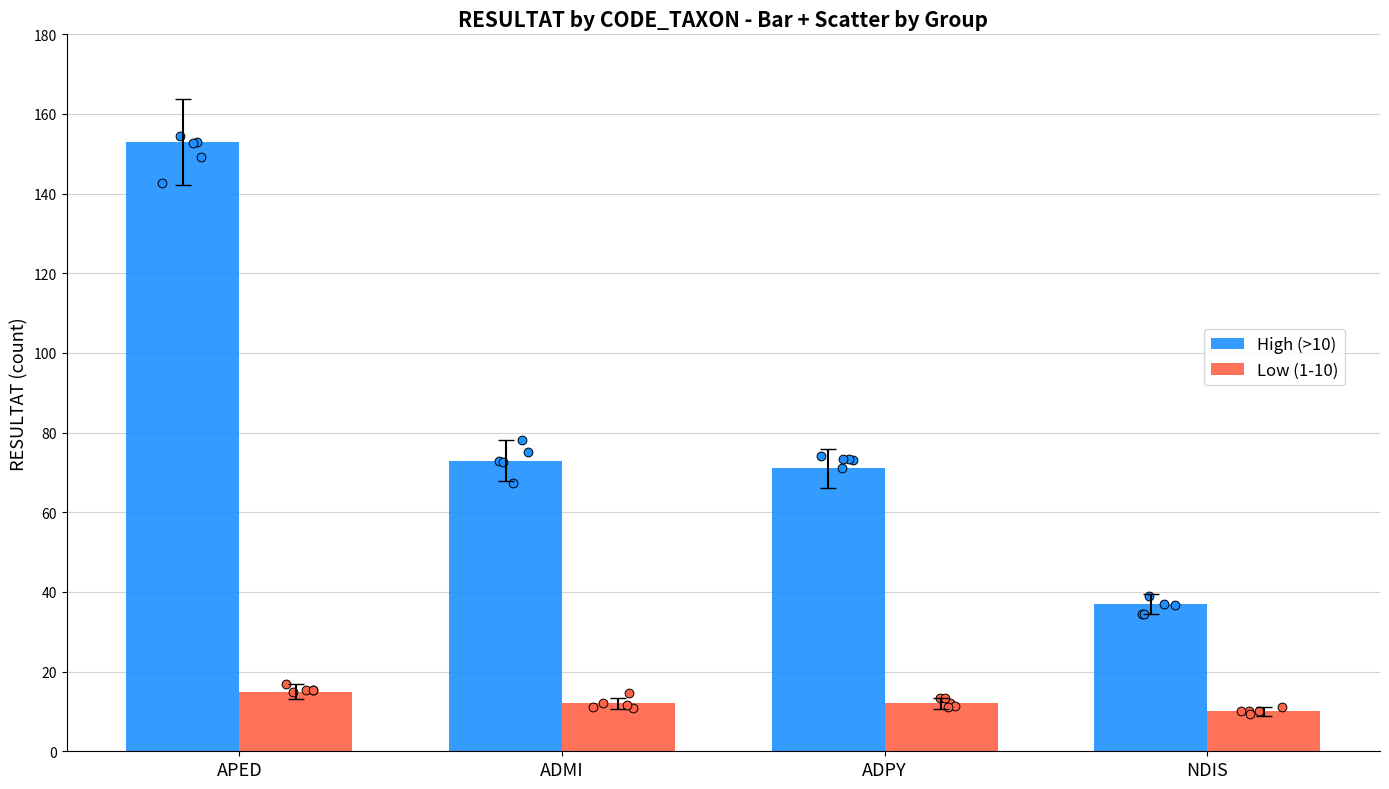

Which series has the widest spread of Y values?

High (>10)